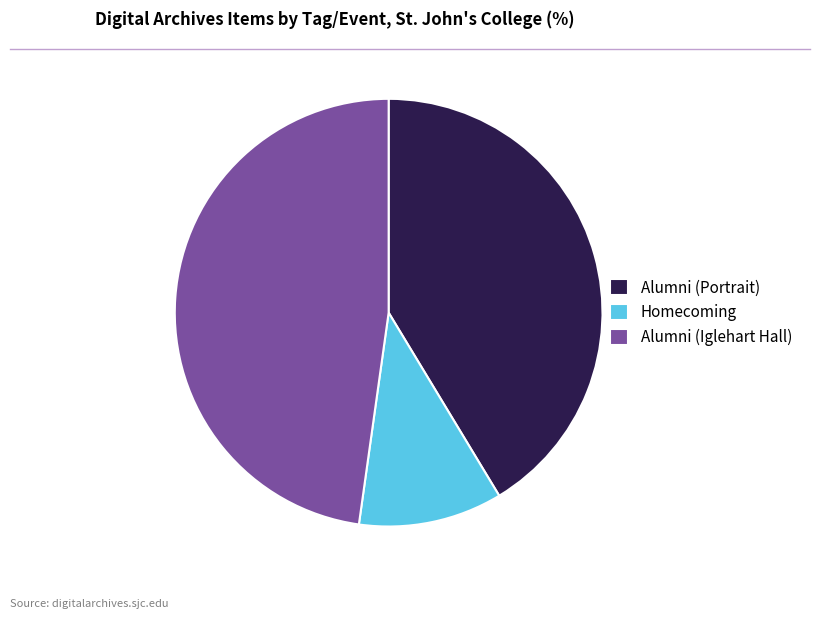

Combined, do Homecoming and Alumni (Portrait) account for over 50%?

Yes